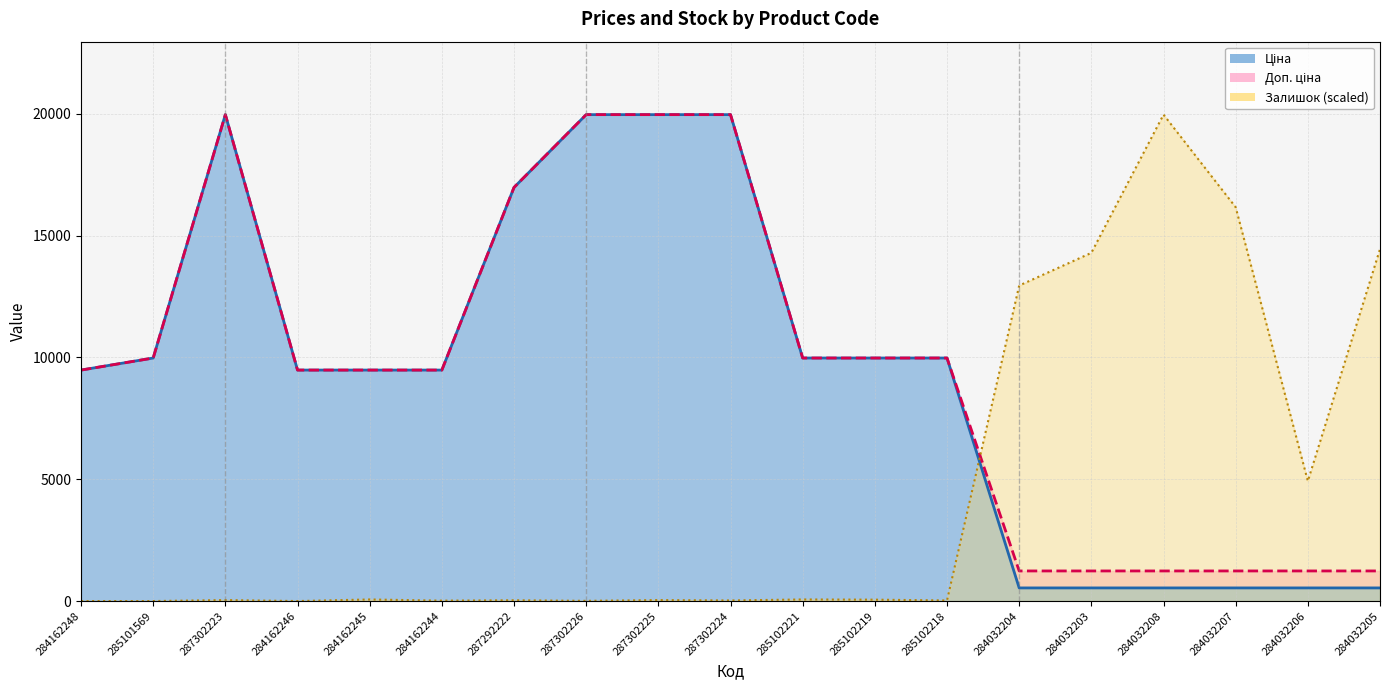

Between 284162245 and 284032204, which series saw the biggest shift?

Залишок